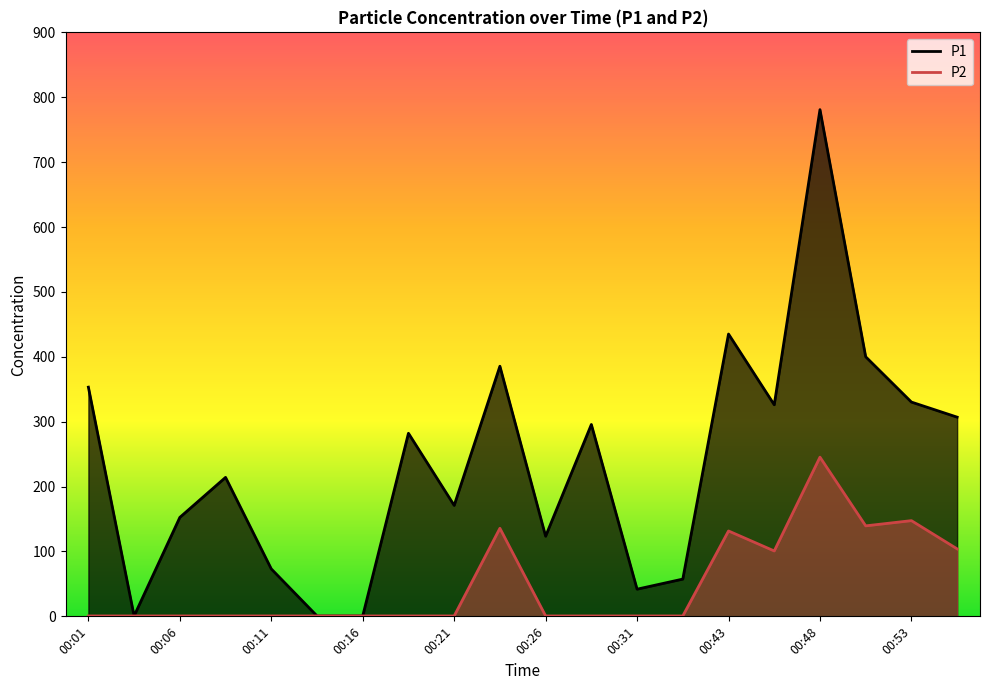

At 00:03, list the series in order from smallest to largest.

P1, P2